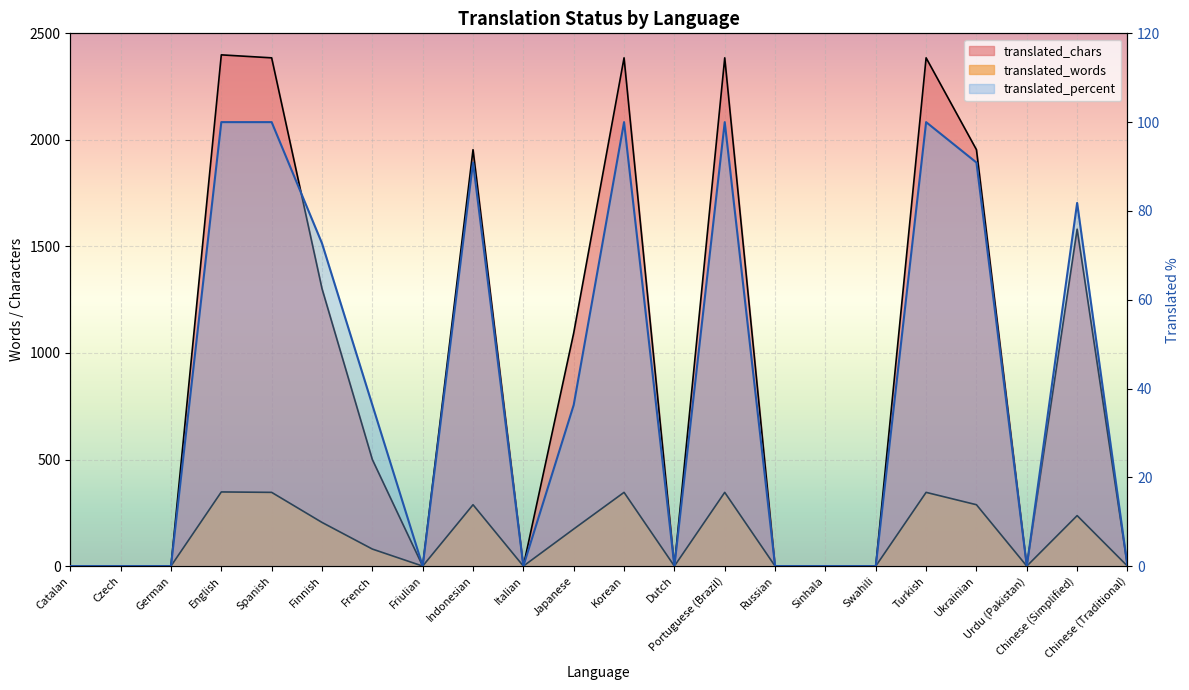

At which category is the sum across all series the highest?

English